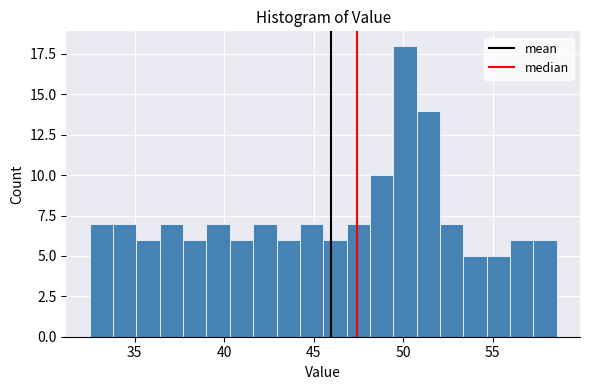

Around what value on the x-axis is the tallest bar? Give the approximate position of its centre, as read against the axis.

50.0